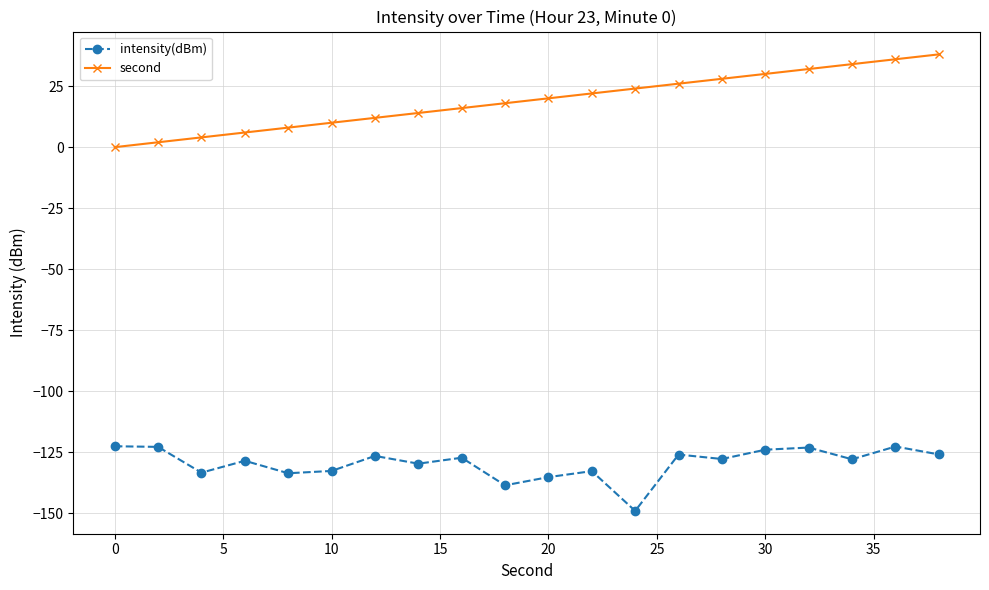

Which series has the widest spread of values?

second